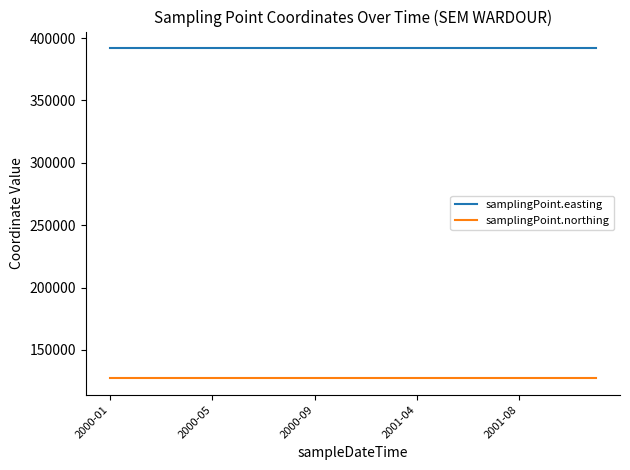

What is the highest value of the samplingPoint.easting series?

392004